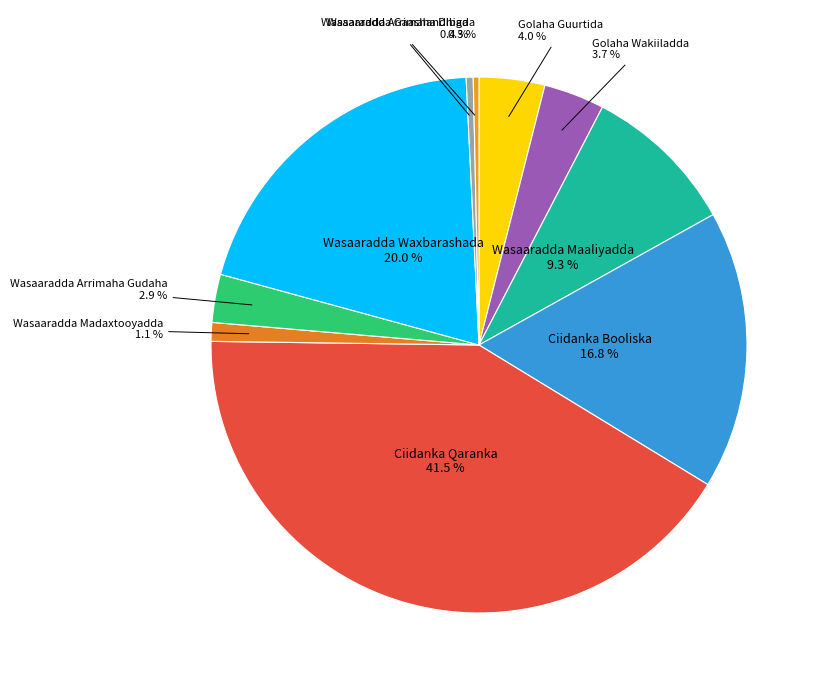

Count the number of slices in the pie.

10